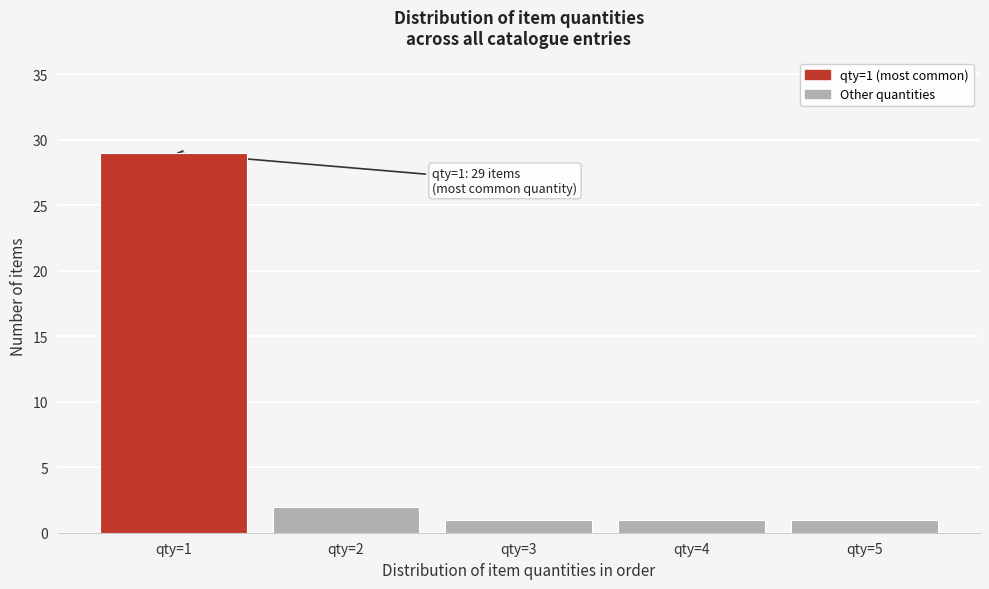

Which range on the x-axis has the tallest bar?

0.5 to 1.5